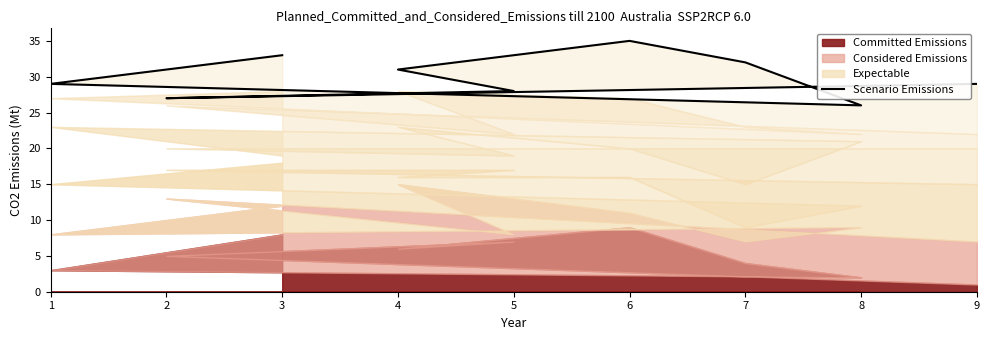

What is the value of the 3rd point from the left?

26